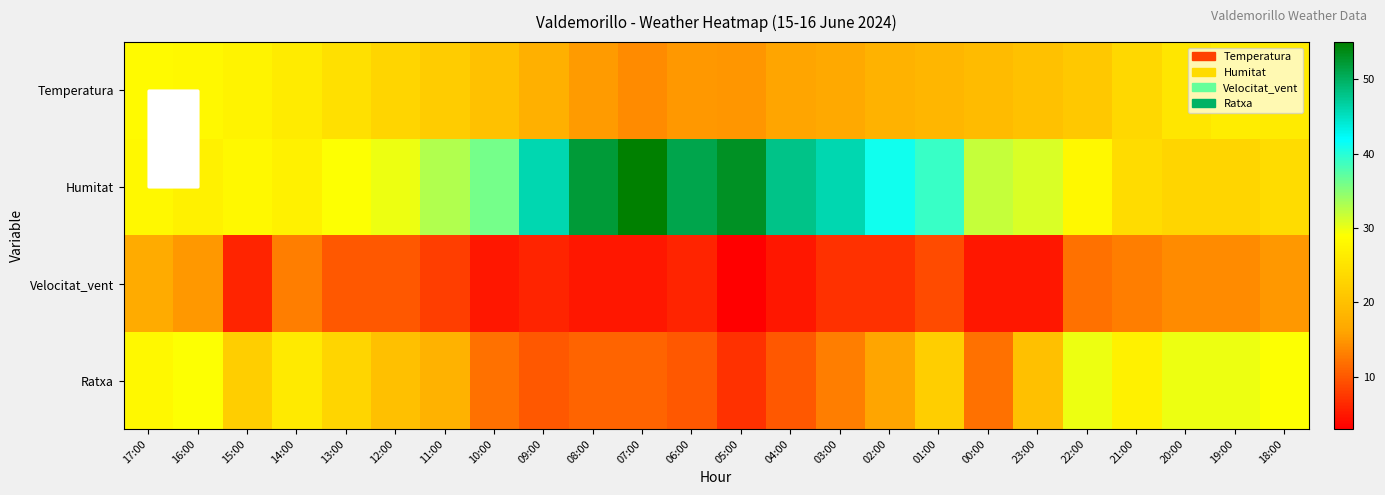

Reading left to right, what are all the values shown in this chart?

Temperatura: 17:00=28.3	16:00=28.0	15:00=27.3	14:00=26.2	13:00=24.6	12:00=23.0	11:00=21.7	10:00=20.2	09:00=17.8	08:00=15.2	07:00=14.1	06:00=15.0	05:00=14.8	04:00=16.0	03:00=16.7	02:00=17.9	01:00=18.6	00:00=19.3	23:00=20.1	22:00=21.1	21:00=23.5	20:00=25.5	19:00=26.4	18:00=26.3
Humitat: 17:00=28.0	16:00=27.0	15:00=28.0	14:00=27.0	13:00=29.0	12:00=30.0	11:00=33.0	10:00=36.0	09:00=46.0	08:00=52.0	07:00=55.0	06:00=51.0	05:00=53.0	04:00=48.0	03:00=46.0	02:00=41.0	01:00=39.0	00:00=32.0	23:00=31.0	22:00=28.0	21:00=24.0	20:00=23.0	19:00=23.0	18:00=24.0
Velocitat_vent: 17:00=17.0	16:00=15.0	15:00=6.0	14:00=13.0	13:00=10.0	12:00=10.0	11:00=8.0	10:00=5.0	09:00=6.0	08:00=5.0	07:00=5.0	06:00=6.0	05:00=3.0	04:00=5.0	03:00=7.0	02:00=7.0	01:00=9.0	00:00=5.0	23:00=5.0	22:00=12.0	21:00=13.0	20:00=14.0	19:00=14.0	18:00=15.0
Ratxa: 17:00=28.0	16:00=29.0	15:00=22.0	14:00=26.0	13:00=23.0	12:00=20.0	11:00=18.0	10:00=12.0	09:00=10.0	08:00=11.0	07:00=11.0	06:00=10.0	05:00=7.0	04:00=10.0	03:00=13.0	02:00=16.0	01:00=22.0	00:00=12.0	23:00=20.0	22:00=30.0	21:00=27.0	20:00=30.0	19:00=30.0	18:00=29.0